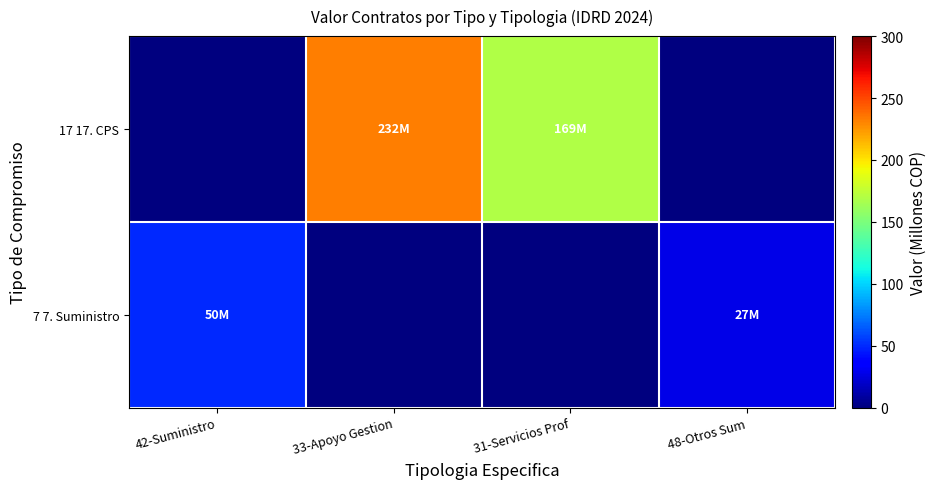

Reading left to right, what are all the values shown in this chart?

7 7. Suministro: 42-Suministro=49.8	33-Apoyo Gestion=0.0	31-Servicios Prof=0.0	48-Otros Sum=27.4
17 17. CPS: 42-Suministro=0.0	33-Apoyo Gestion=232.4	31-Servicios Prof=169.1	48-Otros Sum=0.0